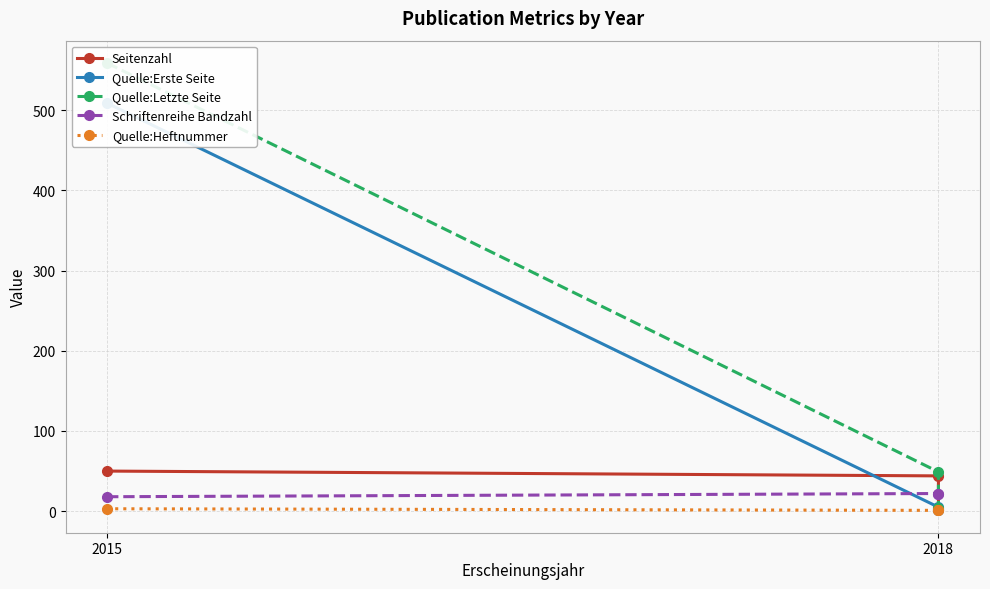

Is it true that Quelle:Erste Seite equals 2 at 2018?

False